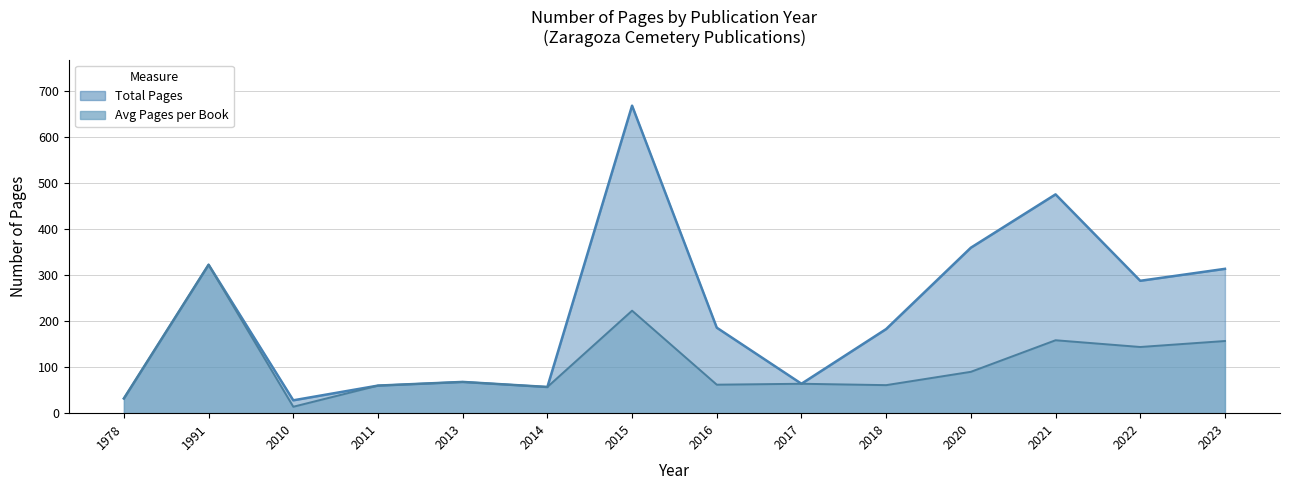

Does the chart have visible grid lines?

Yes